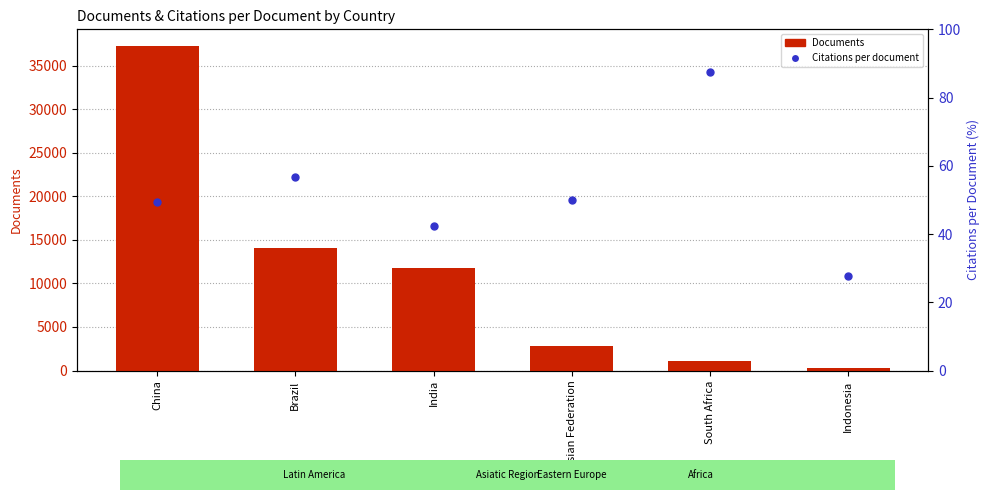

Which series has the largest Y range (max minus min)?

Documents